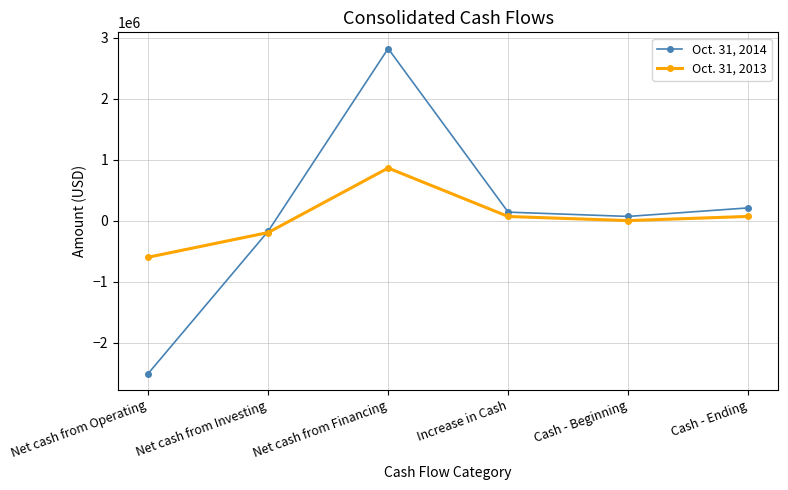

Rank the series by their maximum value, from highest to lowest.

Oct. 31, 2014, Oct. 31, 2013